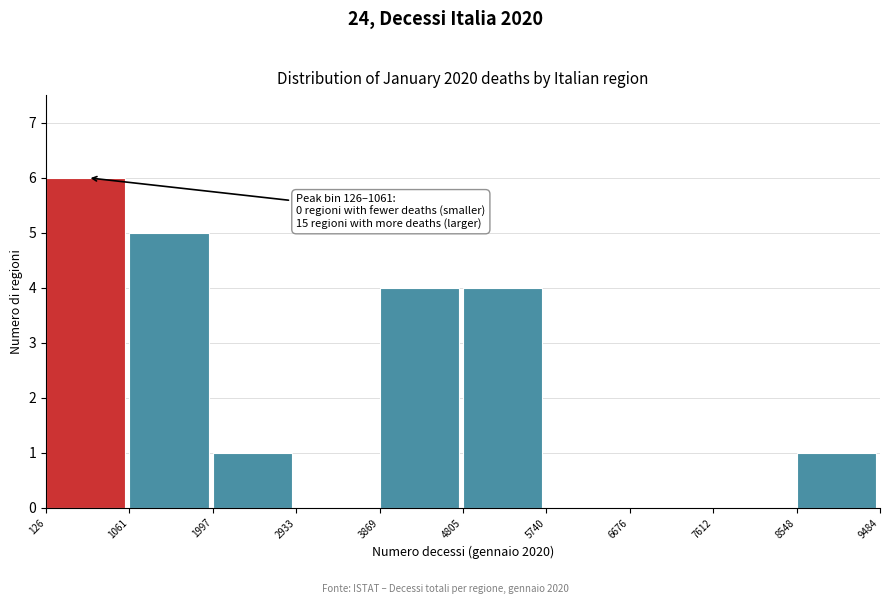

Over which range of the x-axis is the bar tallest?

126 to 1061